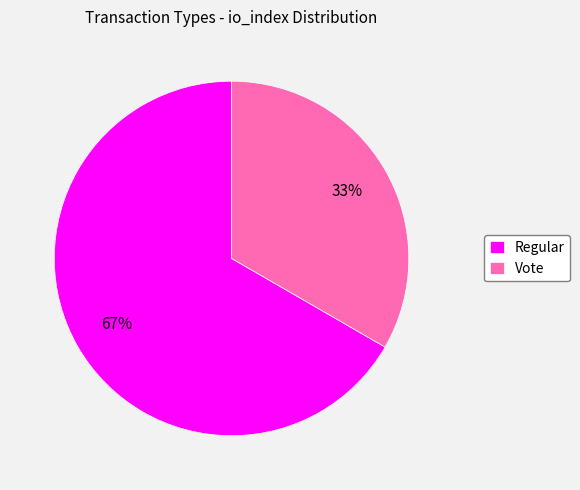

Do Vote and Regular together represent more than half of the pie?

Yes